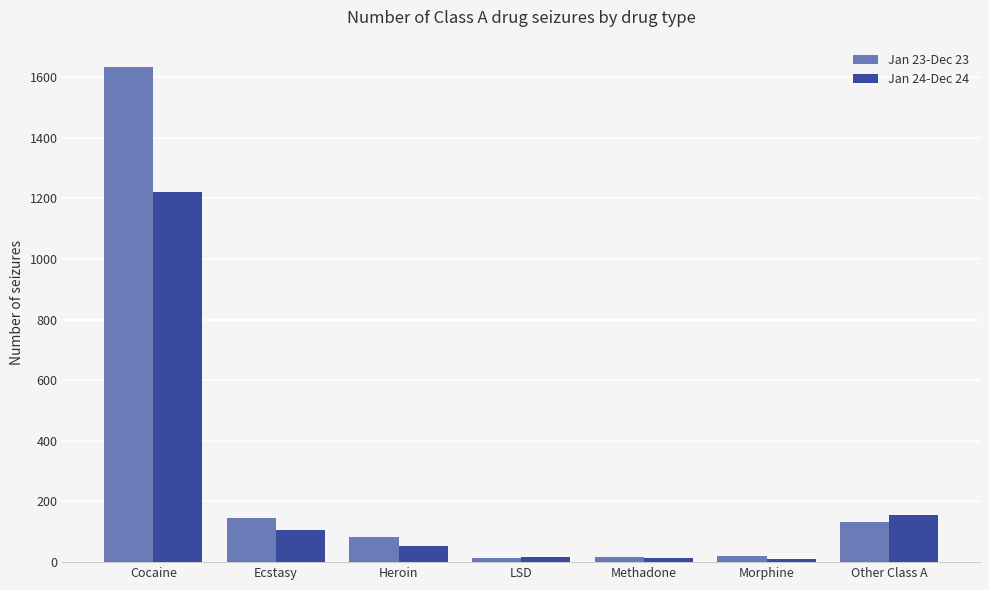

What is the spread (max minus min) of values at Cocaine?

411